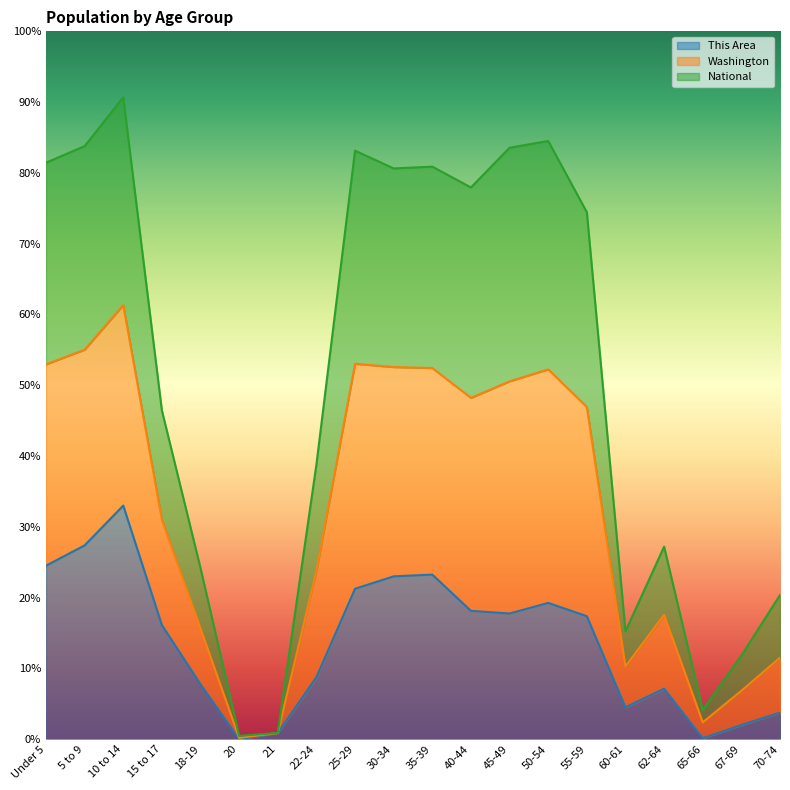

Is the value of This Area at 20 greater than the value of National at 50-54?

No